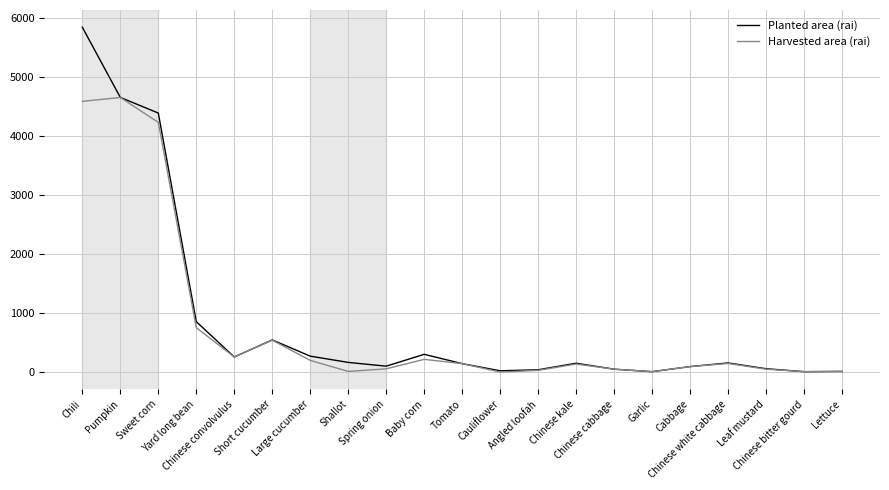

List the series in order of their peak value, lowest first.

Harvested area (rai), Planted area (rai)